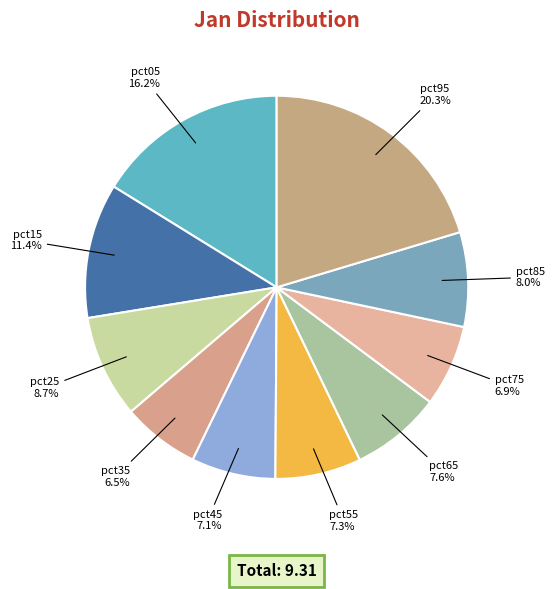

Count the number of slices in the pie.

10